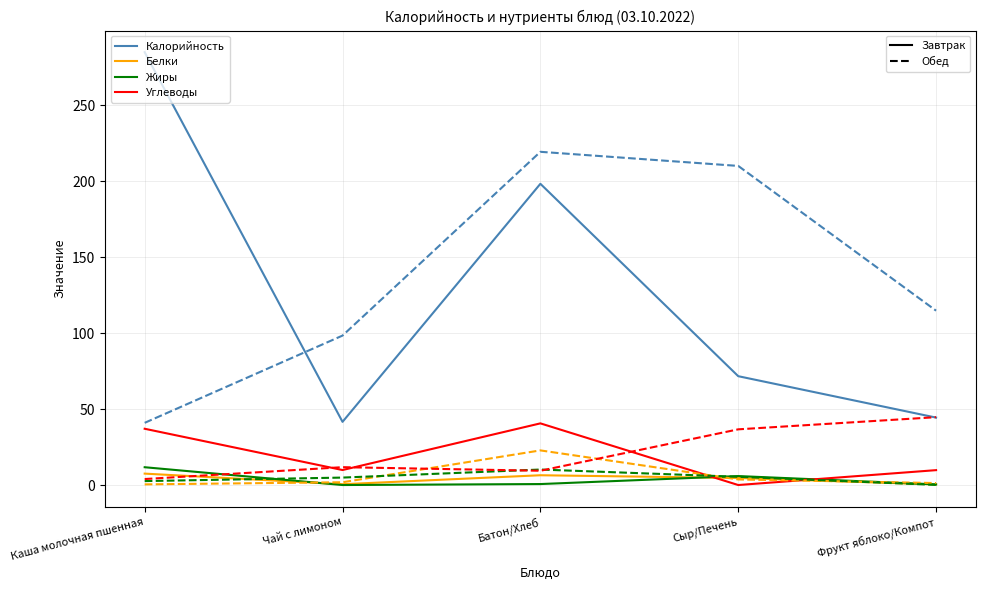

At which category is the sum across all series the highest?

Батон/Хлеб